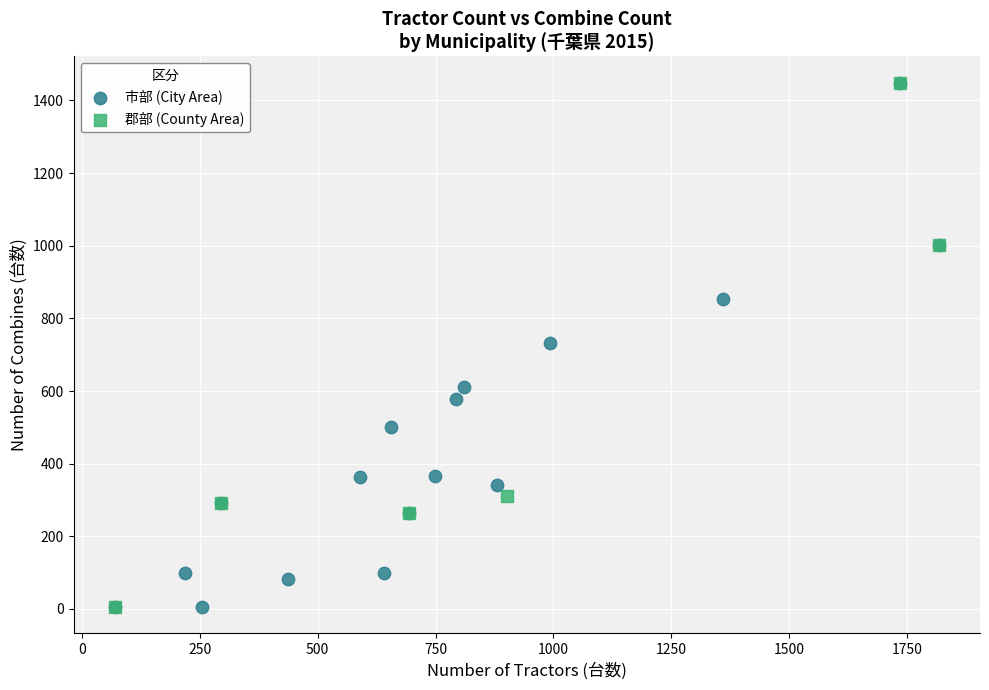

What are all the series names shown in the legend?

市部 (City Area), 郡部 (County Area)